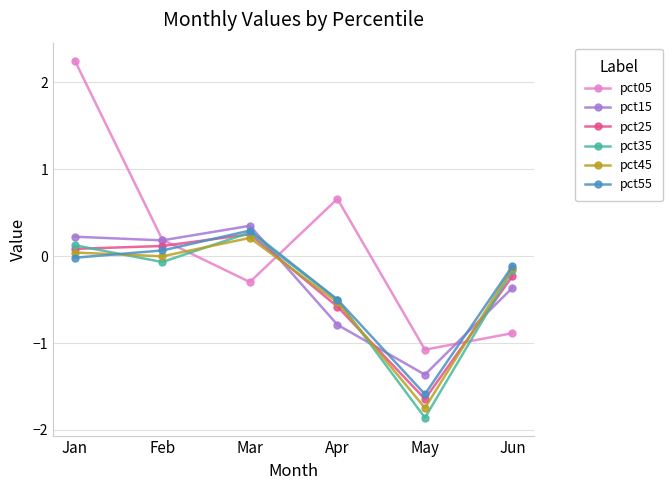

Which series changed the most between Apr and Jun?

pct05